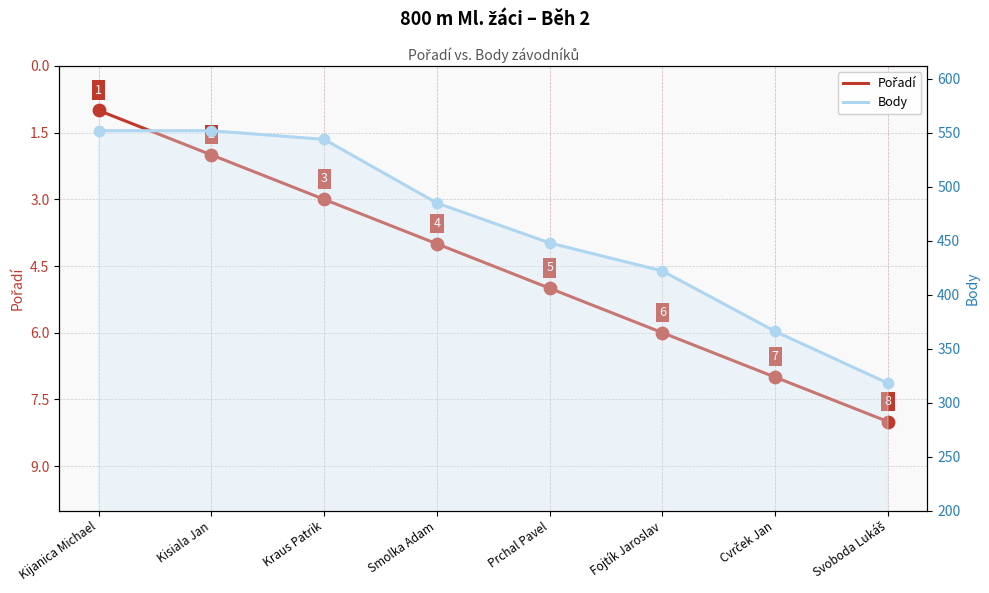

What are all the series names shown in the legend?

Pořadí, Body